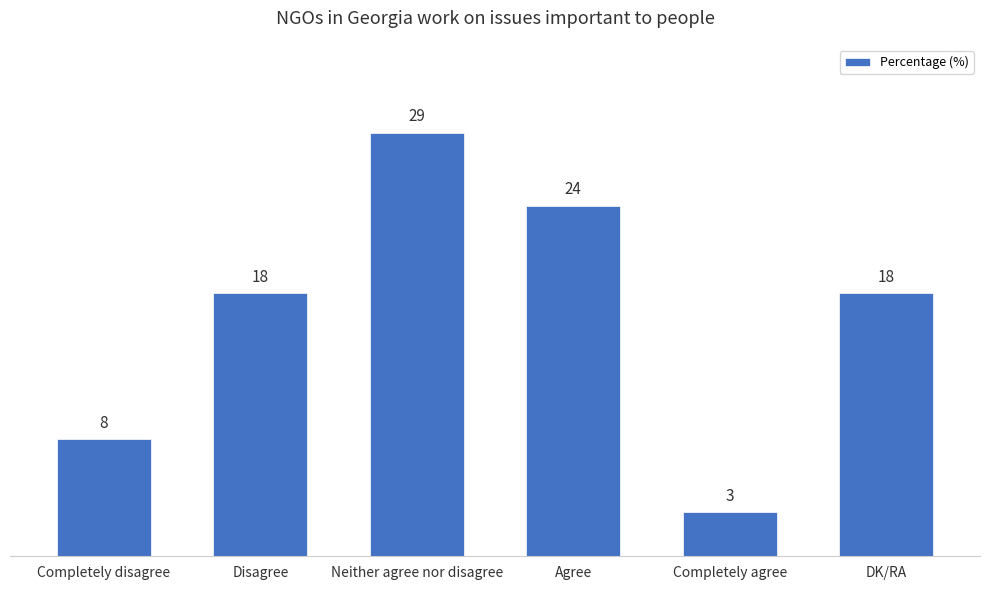

Count the number of categories in the chart.

6